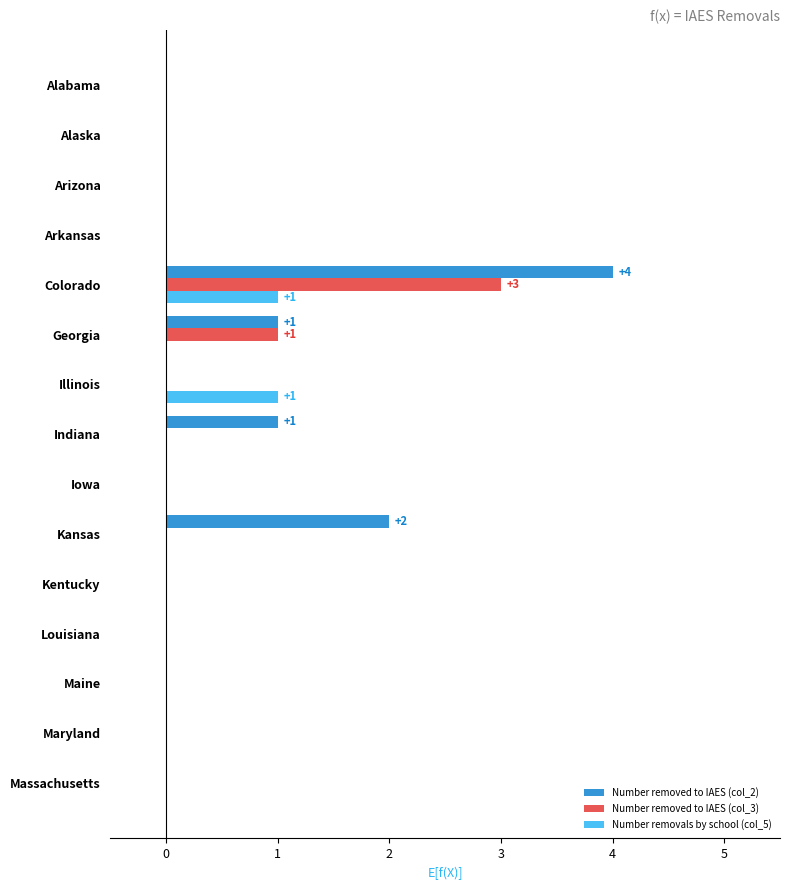

What are all the series names shown in the legend?

Number removed to IAES (col_2), Number removed to IAES (col_3), Number removals by school (col_5)